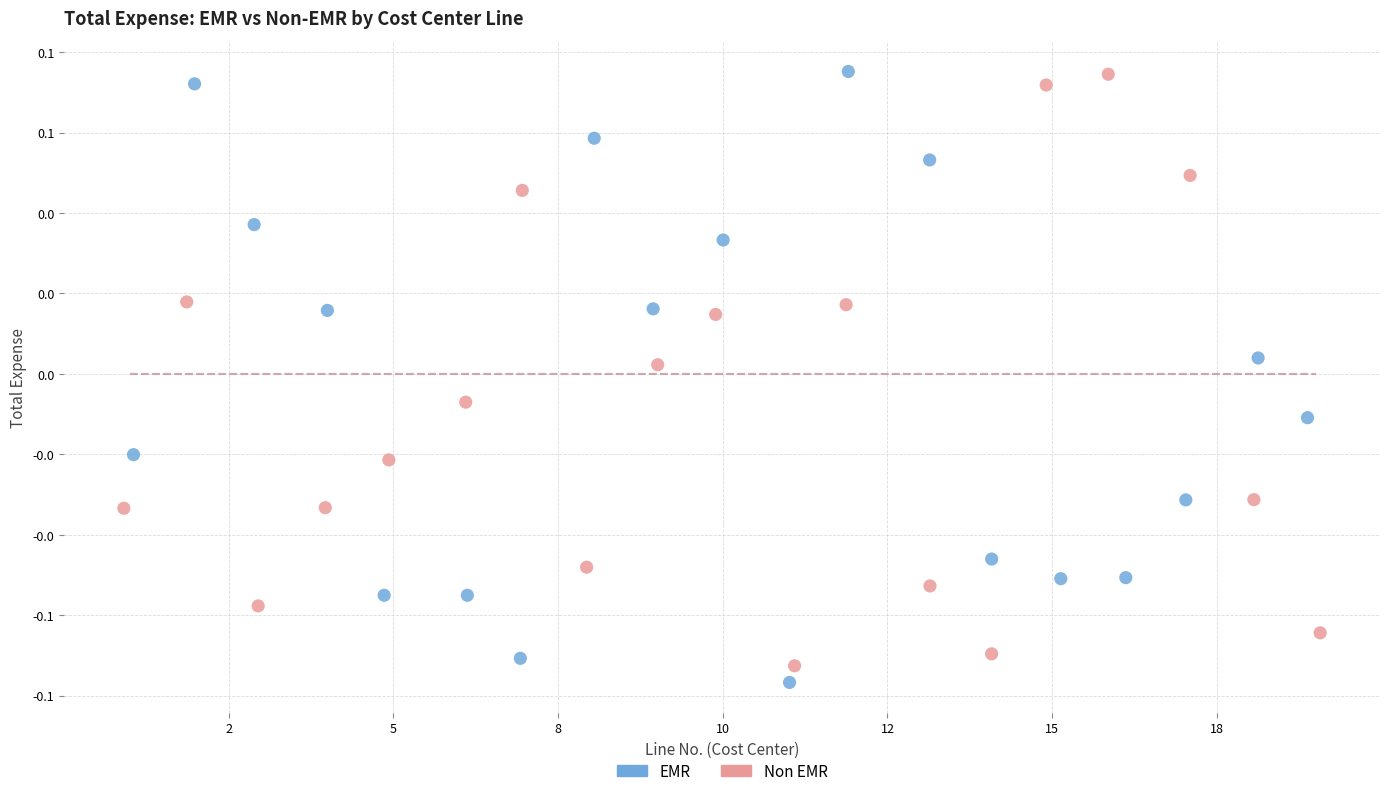

What are all the series names shown in the legend?

EMR, Non EMR